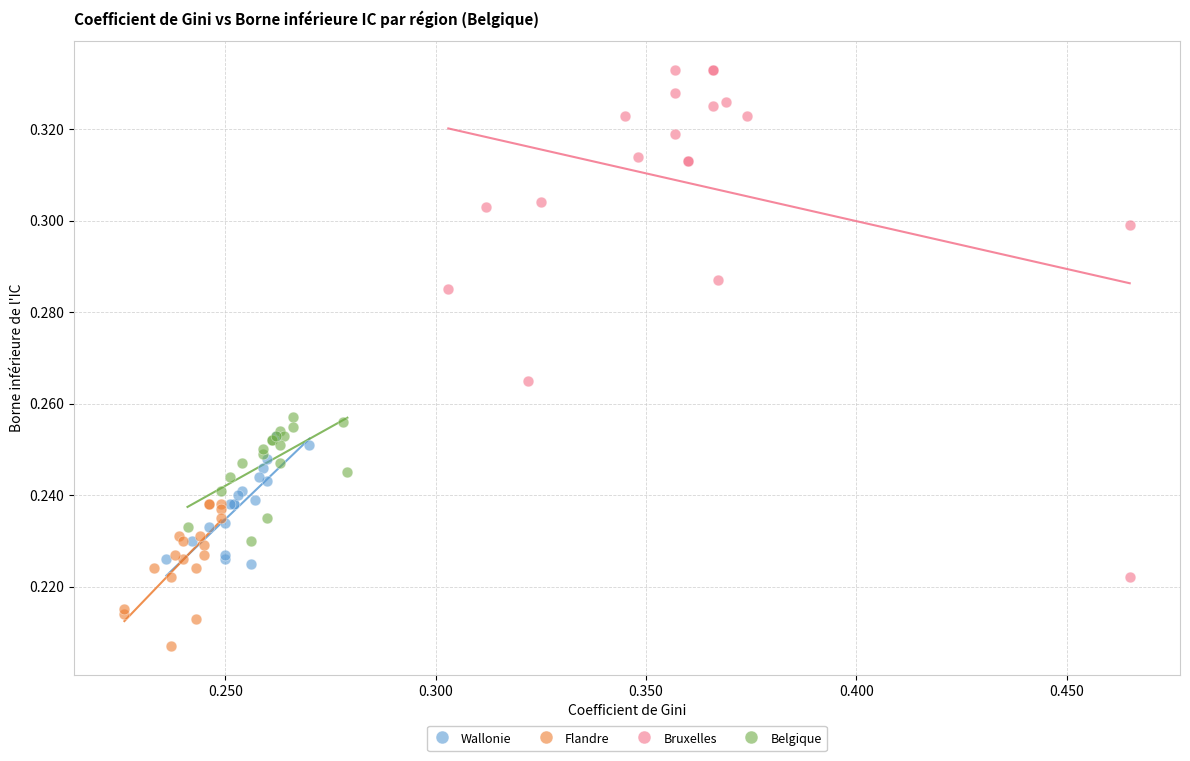

Which series reaches the minimum Y coordinate?

Flandre